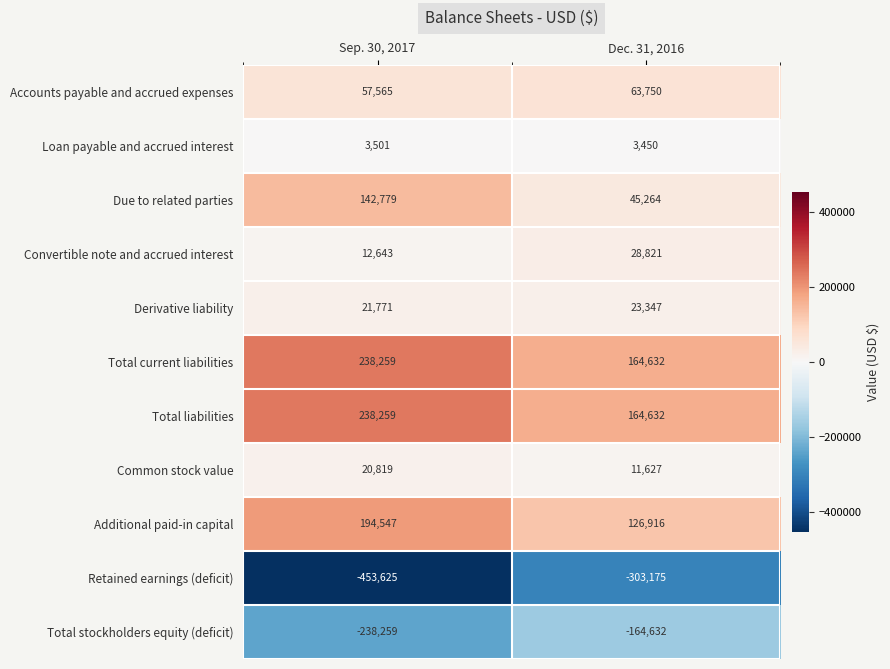

How many data points in Total stockholders equity (deficit) are less than -164632?

1